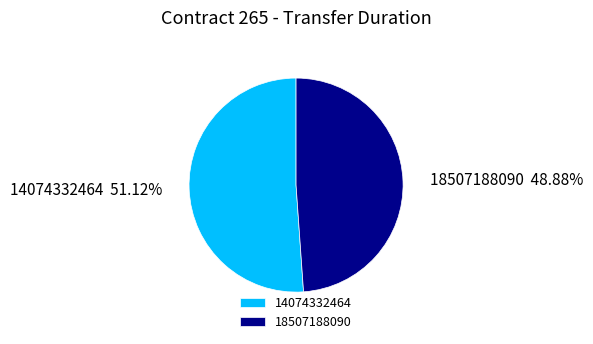

To the nearest percent, what is the average slice percentage?

50%